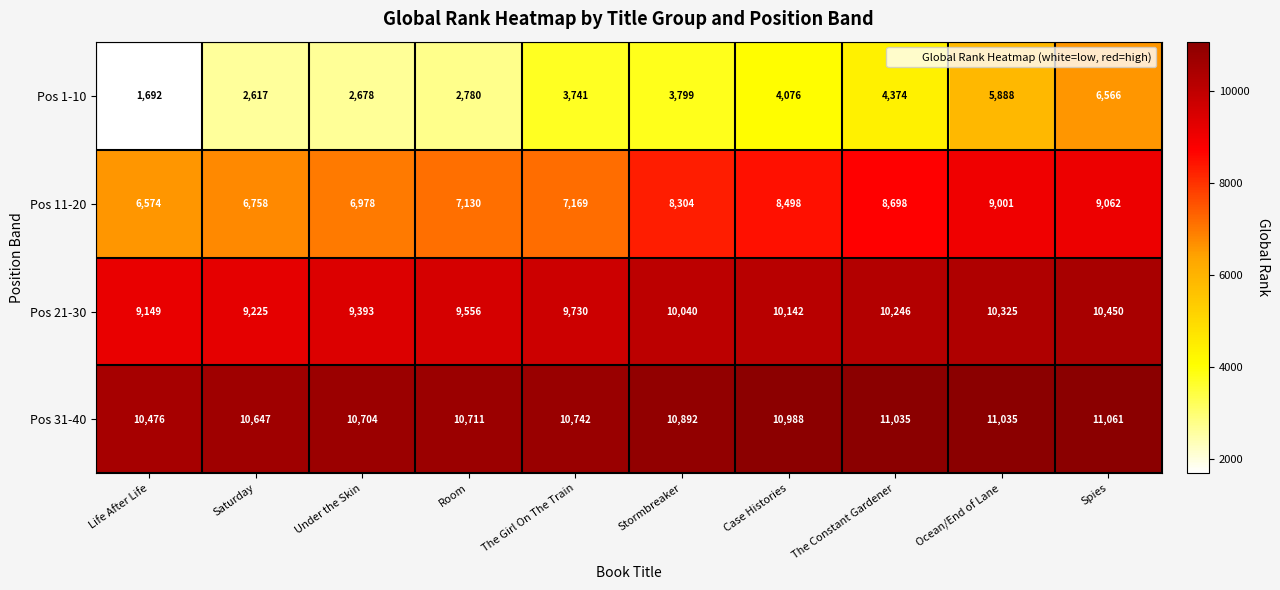

Which series has the widest spread of values?

Pos 1-10